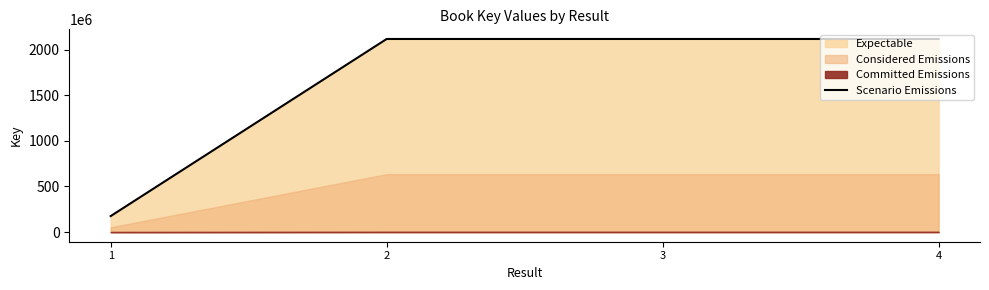

How many lines are shown in the chart?

1